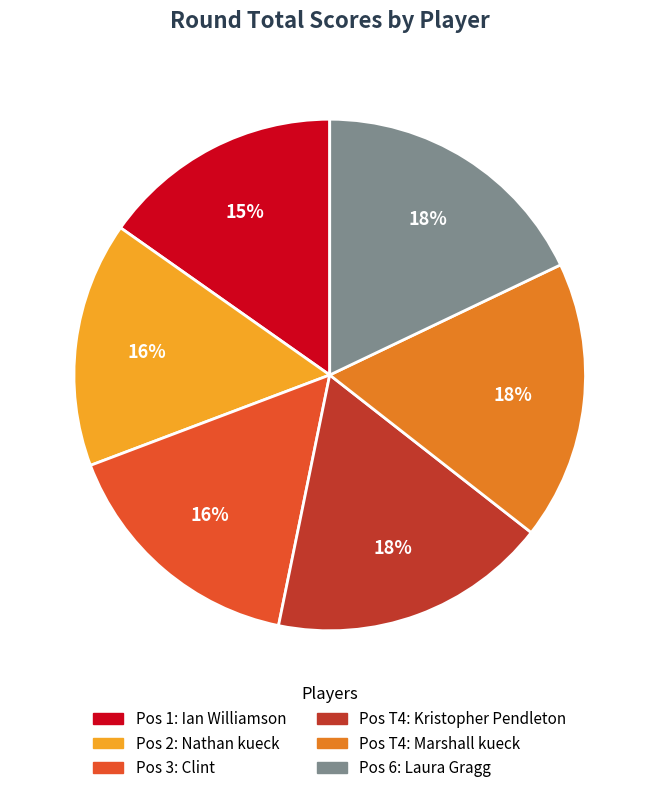

How many segments does this pie chart have?

6